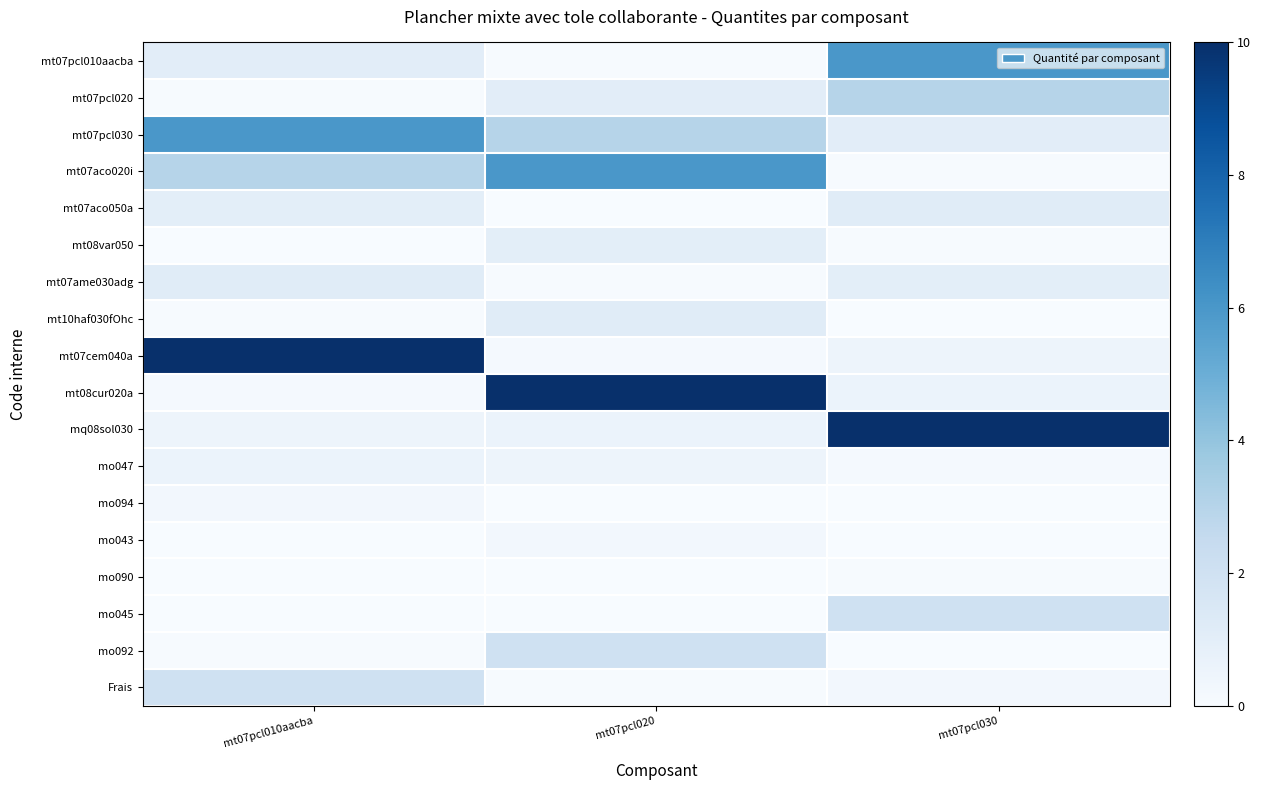

At which category is the sum across all series the highest?

mt07pcl010aacba